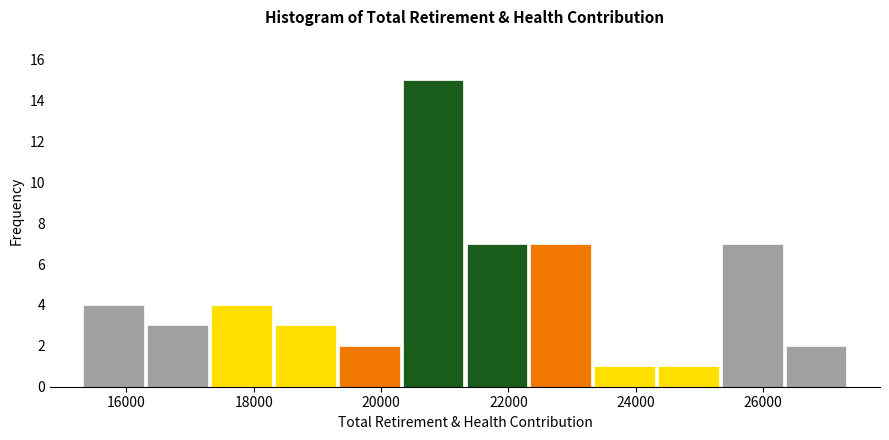

Reading left to right, transcribe this chart: for each bar, give the range it covers on the x-axis and its height. Neither the bar edges nor the heights are printed on the chart, so give them approximately, as read against the axes.

15400 to 16400: 4
16400 to 17400: 3
17400 to 18400: 4
18400 to 19400: 3
19400 to 20400: 2
20400 to 21400: 15
21400 to 22400: 7
22400 to 23400: 7
23400 to 24400: 1
24400 to 25400: 1
25400 to 26400: 7
26400 to 27400: 2